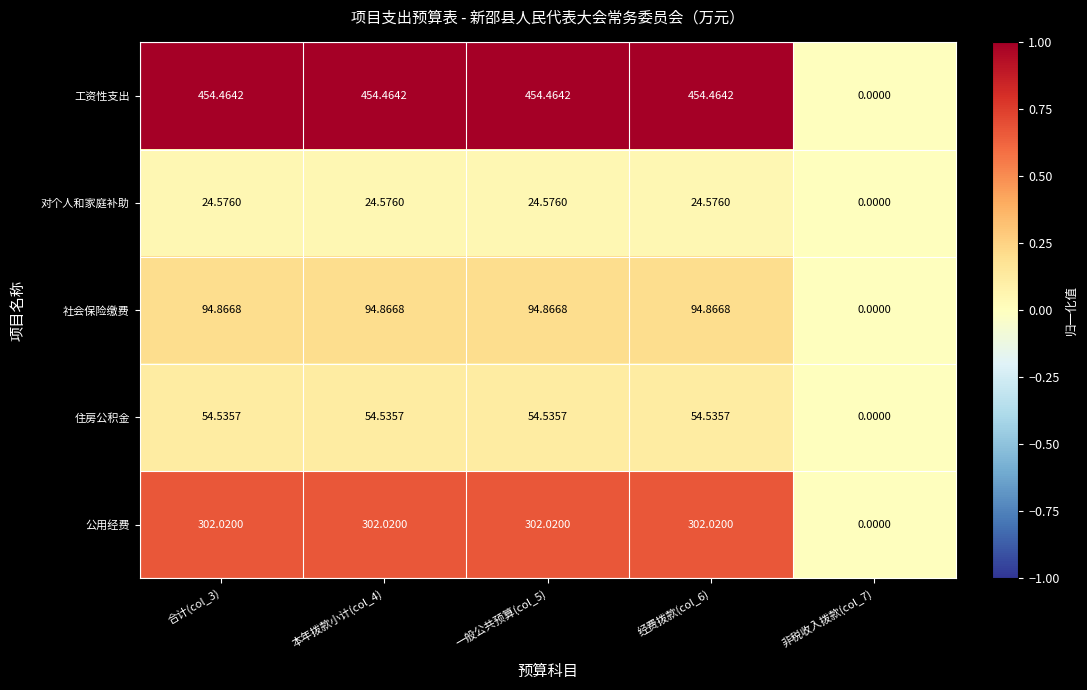

Rank the series by their maximum value, from lowest to highest.

对个人和家庭补助, 住房公积金, 社会保险缴费, 公用经费, 工资性支出